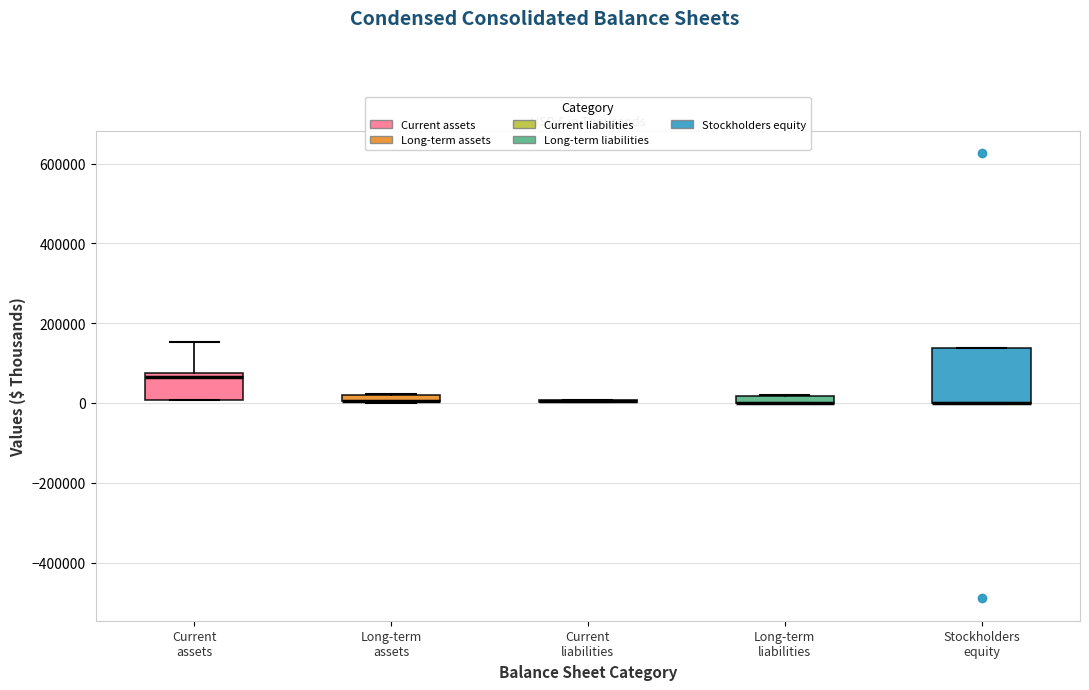

Comparing the boxes themselves (not the whiskers), which one is the tallest?

Stockholders equity